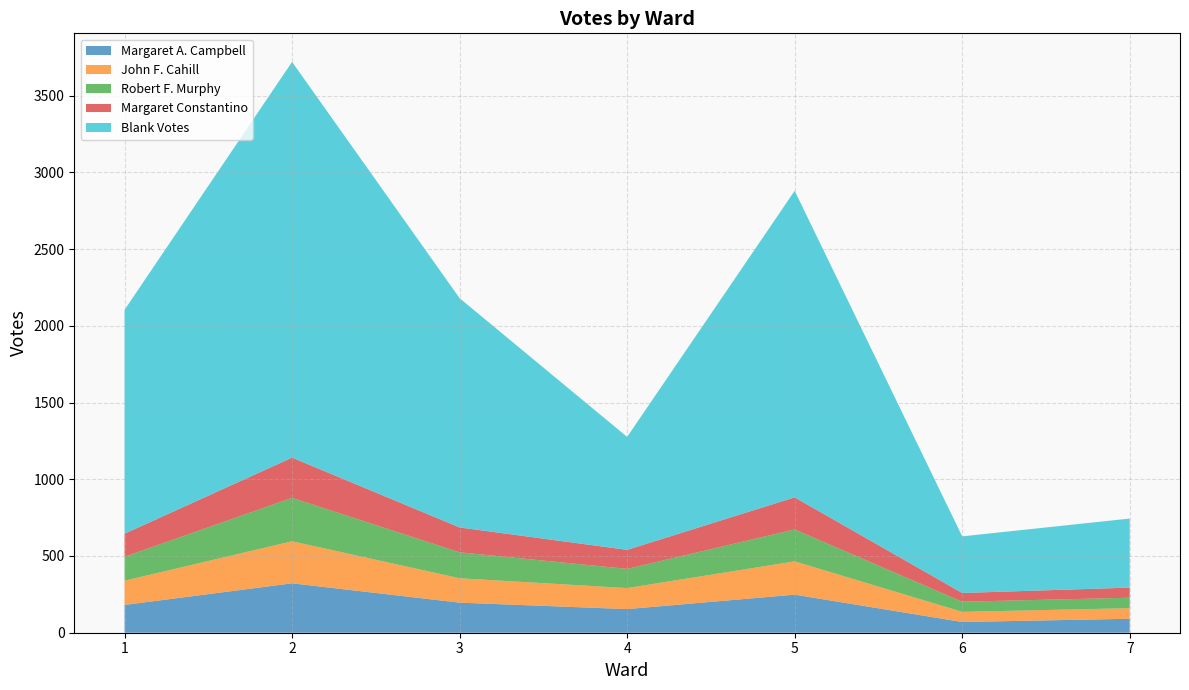

Reading left to right, list all the values displayed in this chart.

Margaret A. Campbell: 1=181	2=322	3=196	4=154	5=248	6=70	7=91
John F. Cahill: 1=158	2=274	3=159	4=137	5=217	6=66	7=69
Robert F. Murphy: 1=156	2=283	3=169	4=125	5=208	6=66	7=68
Margaret Constantino: 1=150	2=262	3=162	4=124	5=209	6=57	7=66
Blank Votes: 1=1459	2=2579	3=1494	4=736	5=1998	6=369	7=450